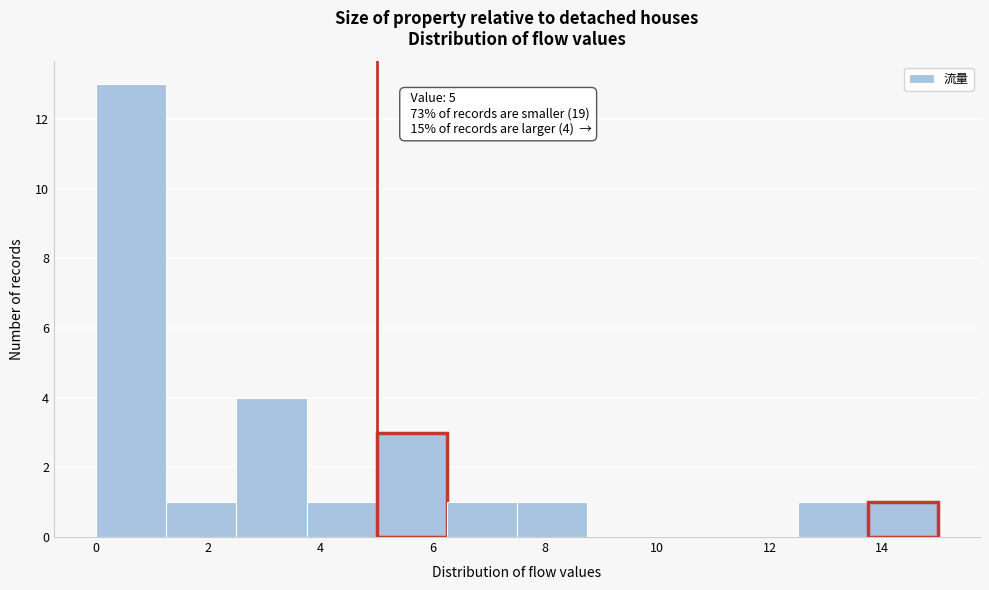

Over which range of the x-axis is the bar tallest?

0.00 to 1.25